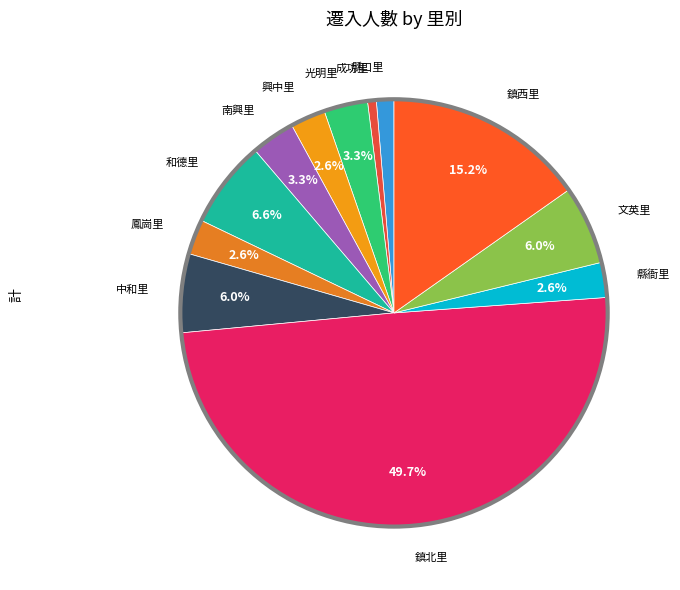

Count the number of slices in the pie.

12